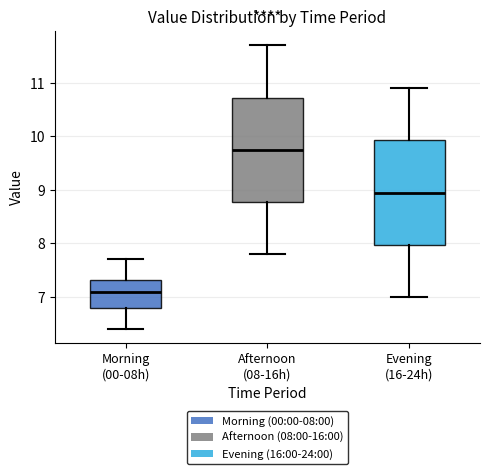

Which box's median line is the highest?

Afternoon (08-16h)